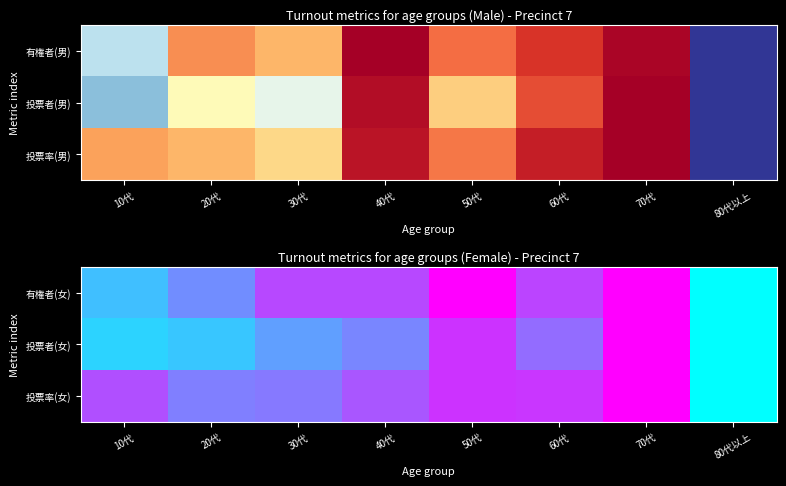

What is the sum of the 投票者(女) values at 80代以上 and 50代?

0.8